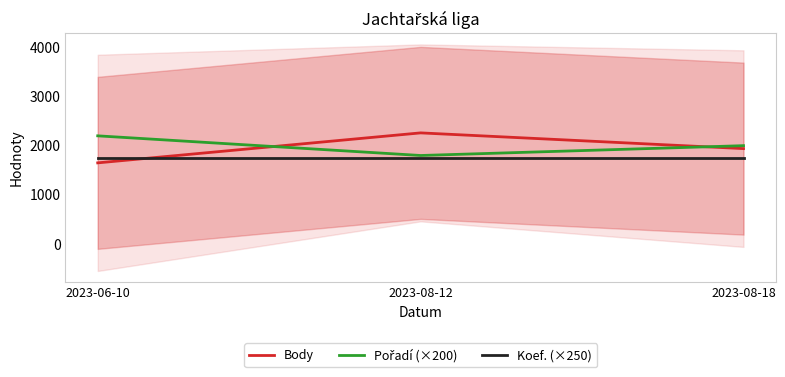

Which label corresponds to the smallest value in the chart?

2023-06-10